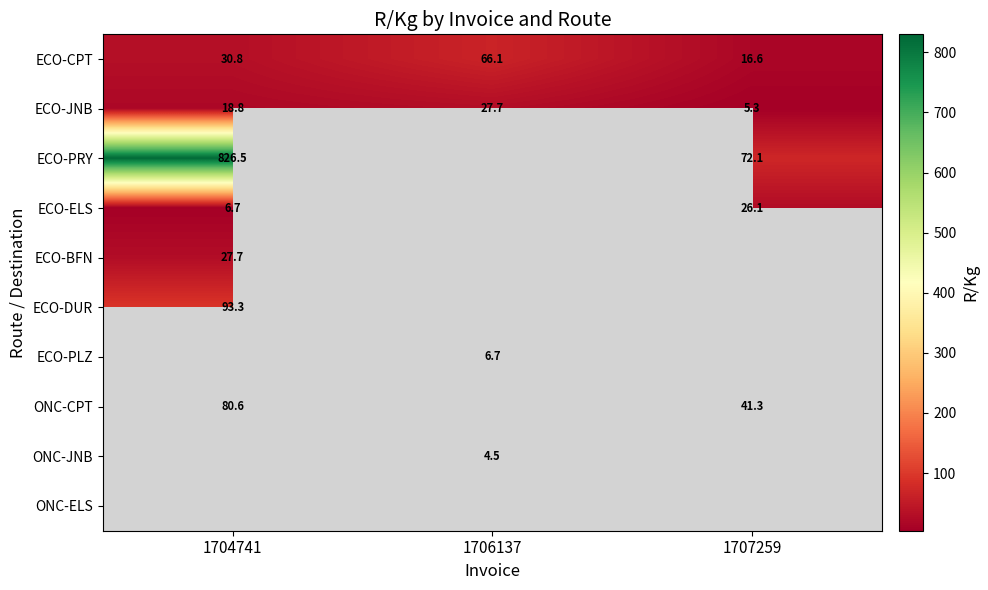

True or false: ECO-PLZ has a value of 6.7 at 1706137.

True